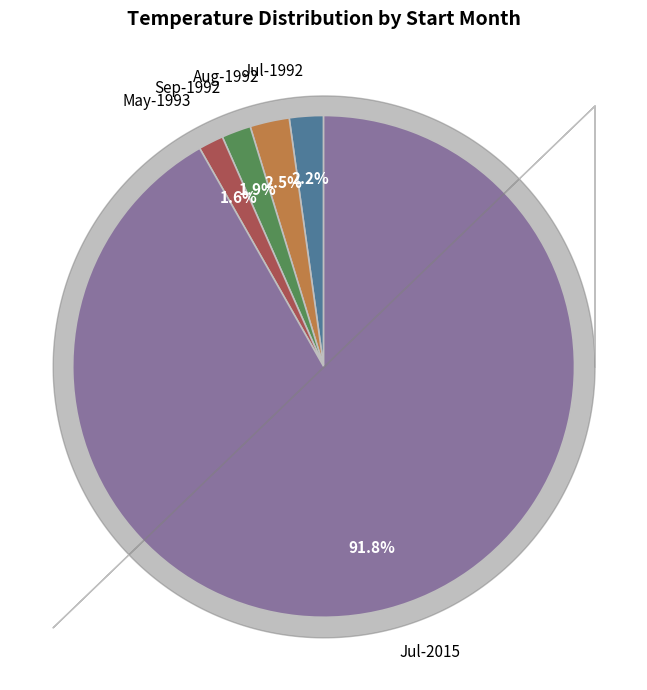

Count the number of slices in the pie.

5